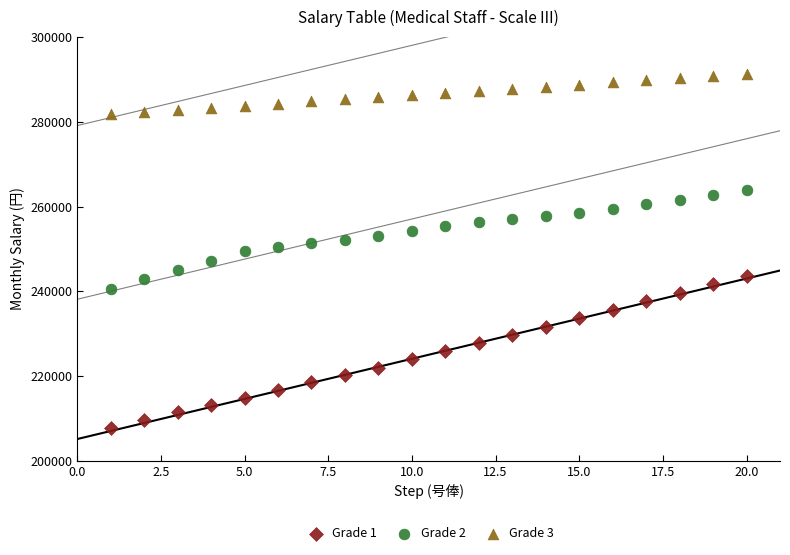

Across all data points, what is the range of Y values (max minus min)?

83600